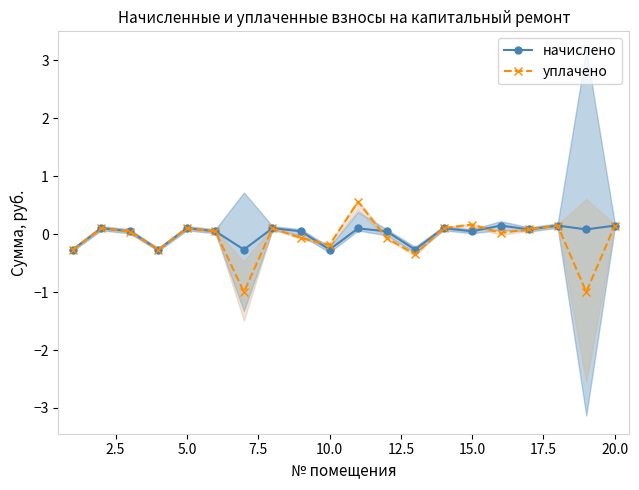

How many values in начислено are above zero?

15